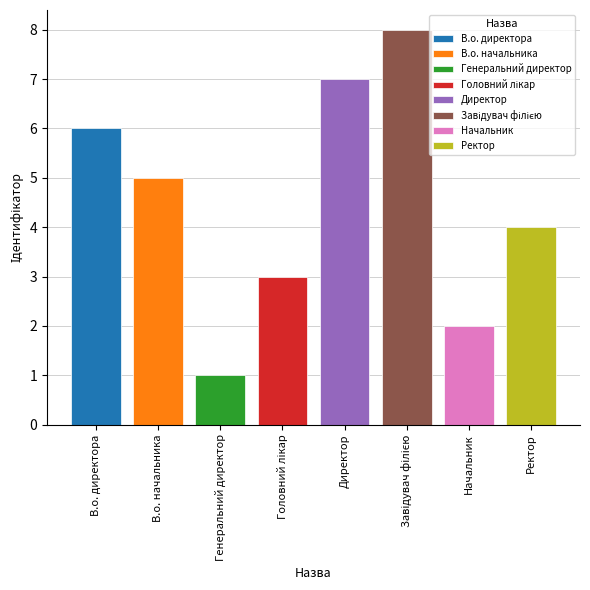

What is the value of the 8th bar from the left?

4